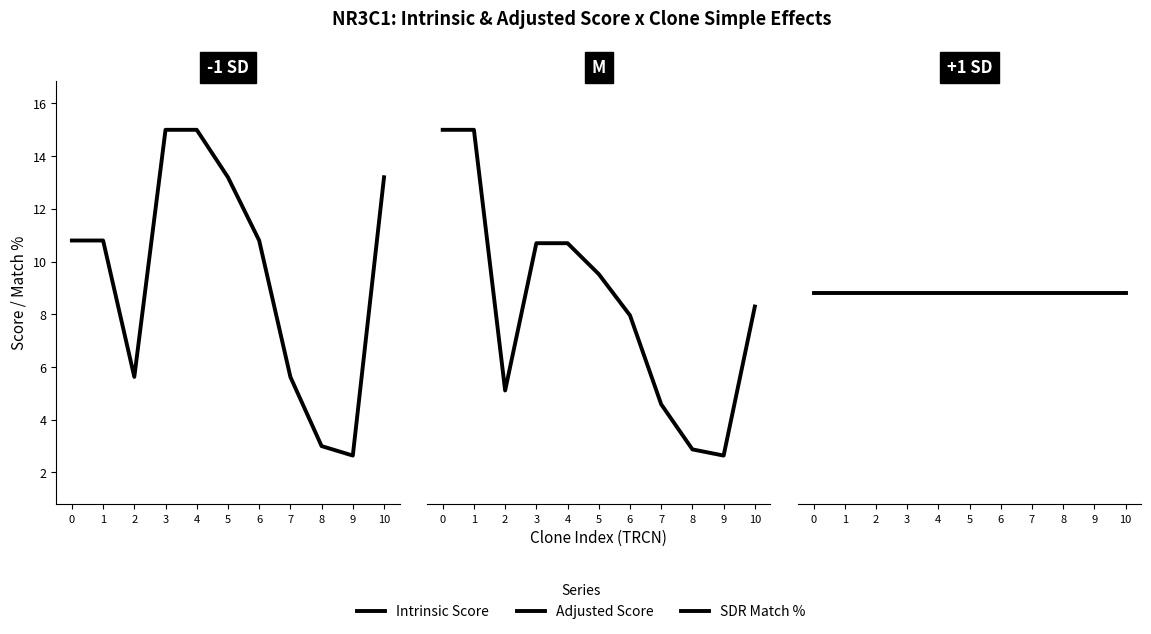

Reading left to right, transcribe all the data shown in this chart.

Intrinsic Score: 0=10.8	1=10.8	2=5.6	3=15.0	4=15.0	5=13.2	6=10.8	7=5.6	8=3.0	9=2.6	10=13.2
Adjusted Score: 0=15.1	1=15.1	2=4.5	3=10.5	4=10.5	5=9.2	6=7.6	7=3.9	8=2.1	9=1.8	10=7.9
SDR Match %: 0=100.0	1=100.0	2=100.0	3=100.0	4=100.0	5=100.0	6=100.0	7=100.0	8=100.0	9=100.0	10=100.0